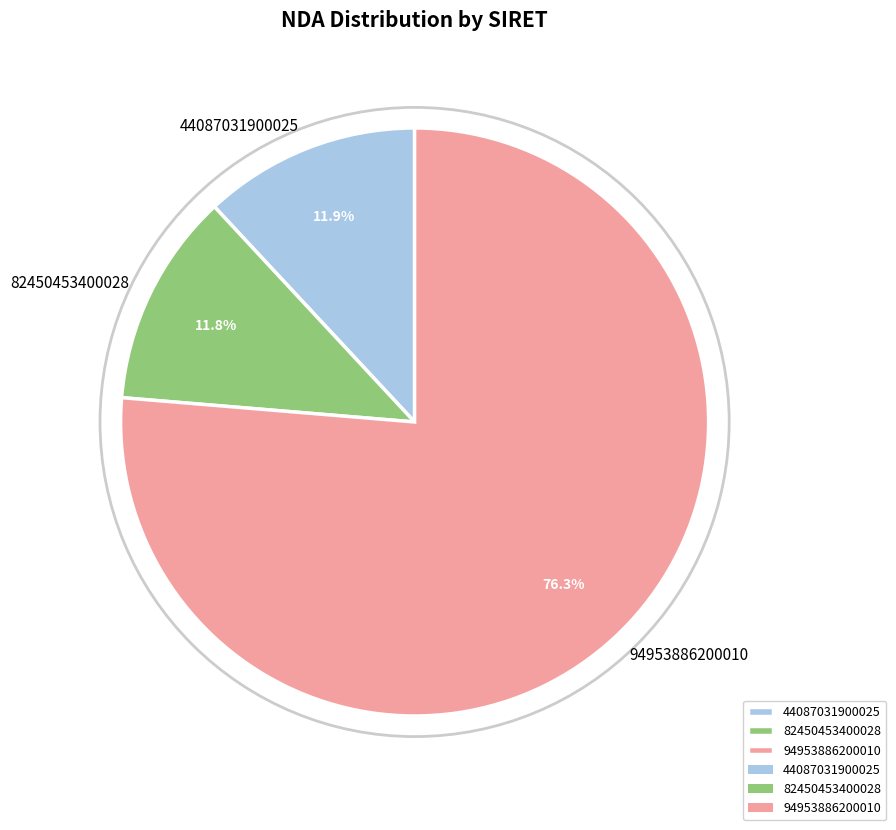

Which slice represents more than half of the pie?

94953886200010